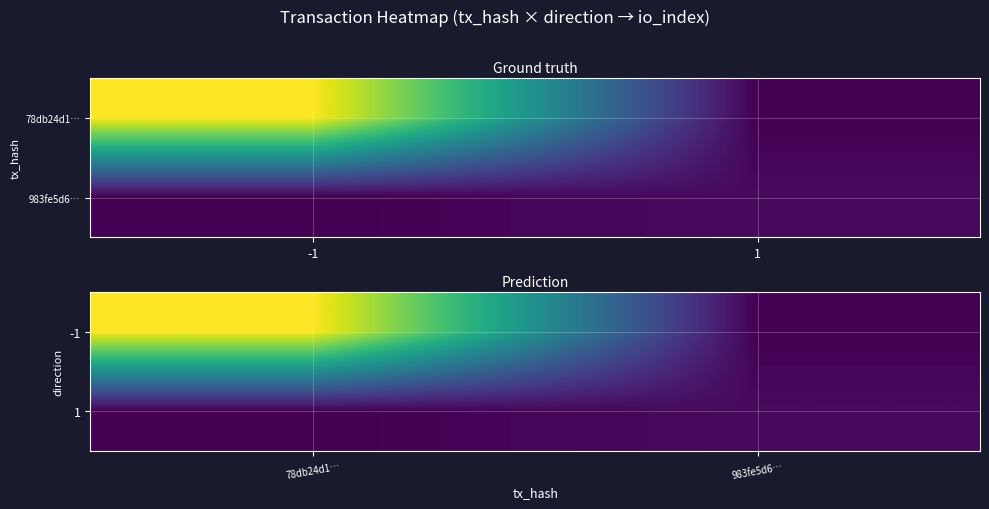

The -1 series shows 156 at 78db24d1…. True or false?

False